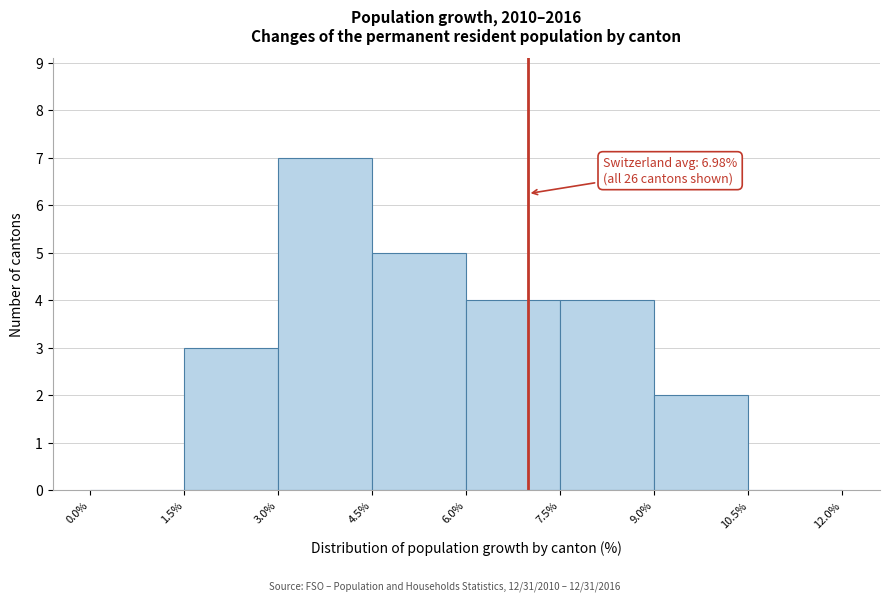

Over which range of the x-axis is the bar tallest?

3.0% to 4.5%